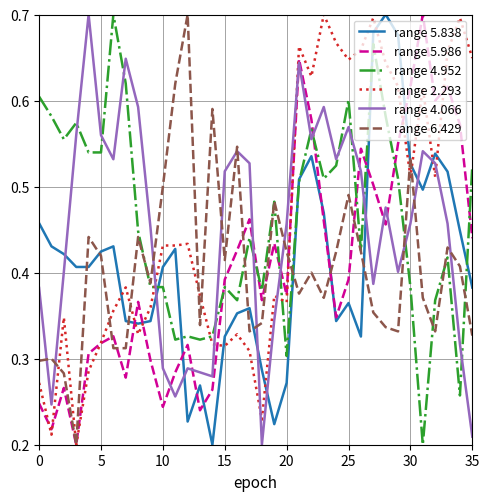

True or false: range 4.066 and range 4.952 intersect in this chart.

True